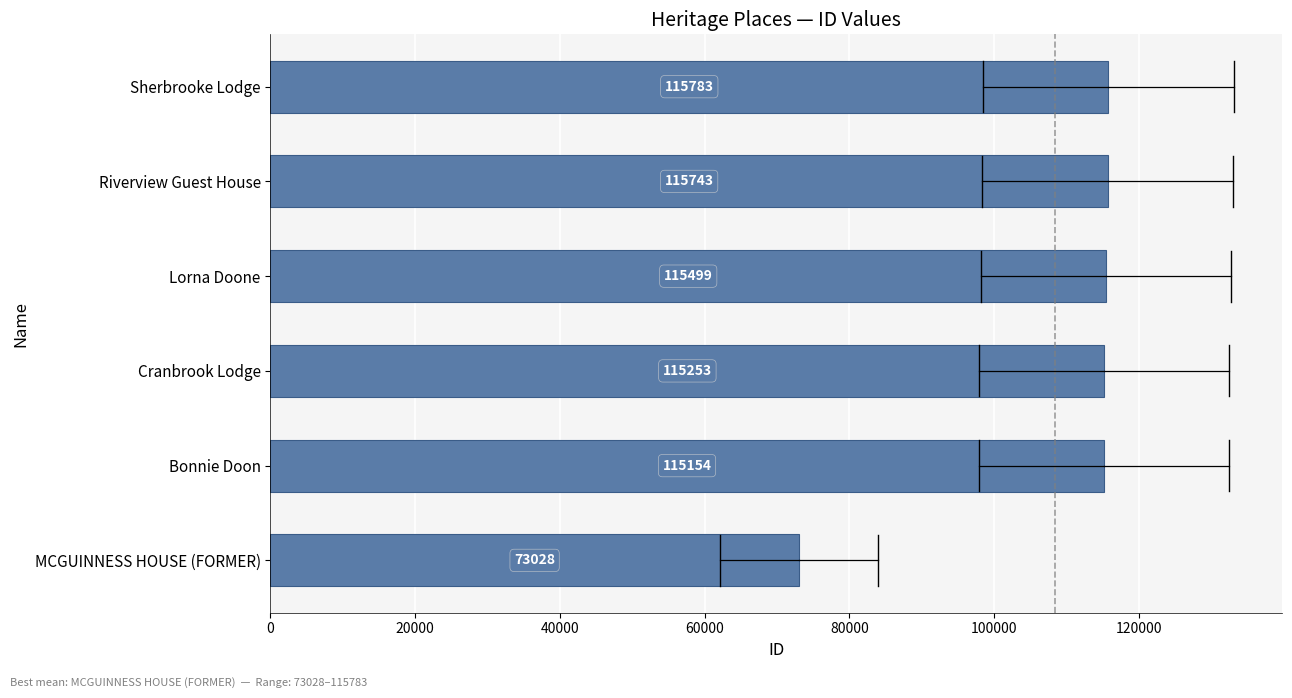

List the labels in order of value, largest first.

Sherbrooke Lodge, Riverview Guest House, Lorna Doone, Cranbrook Lodge, Bonnie Doon, MCGUINNESS HOUSE (FORMER)